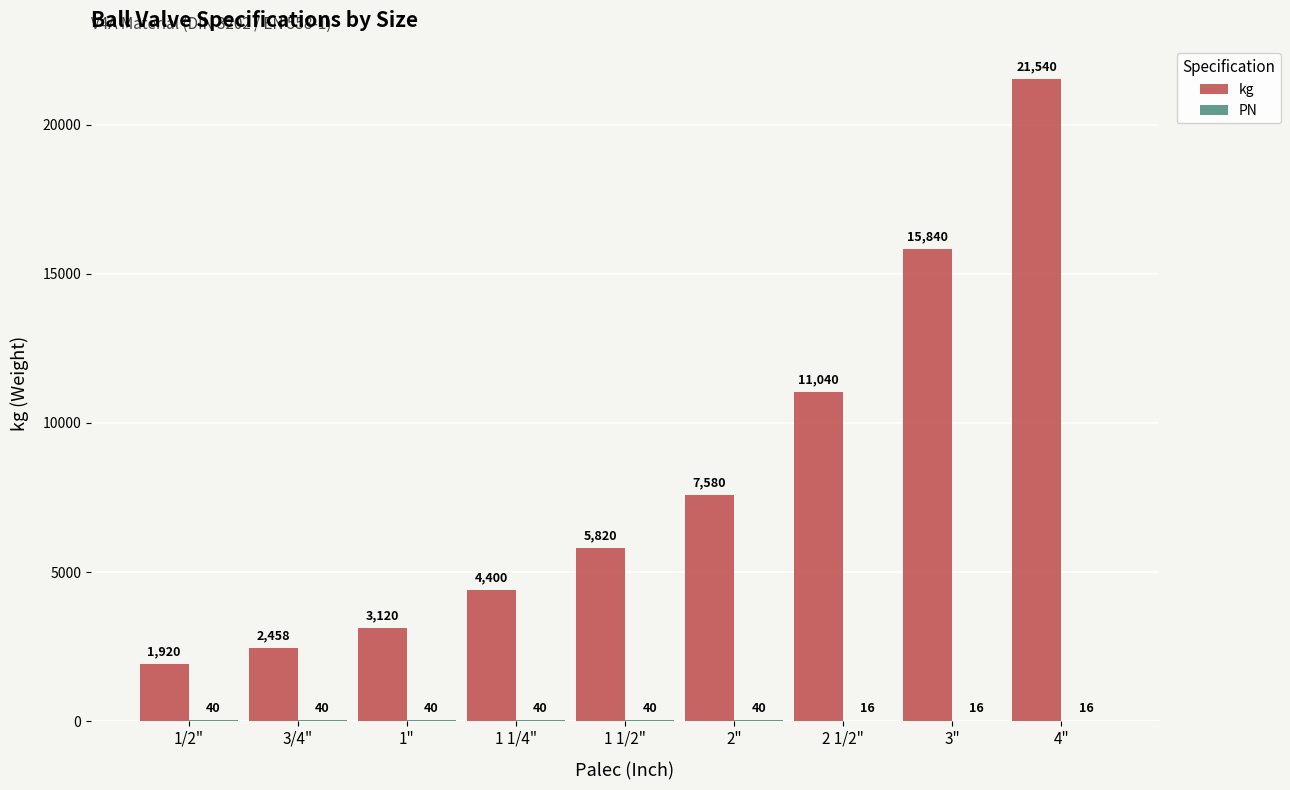

Read the kg value at 4", to the nearest 10.

21540